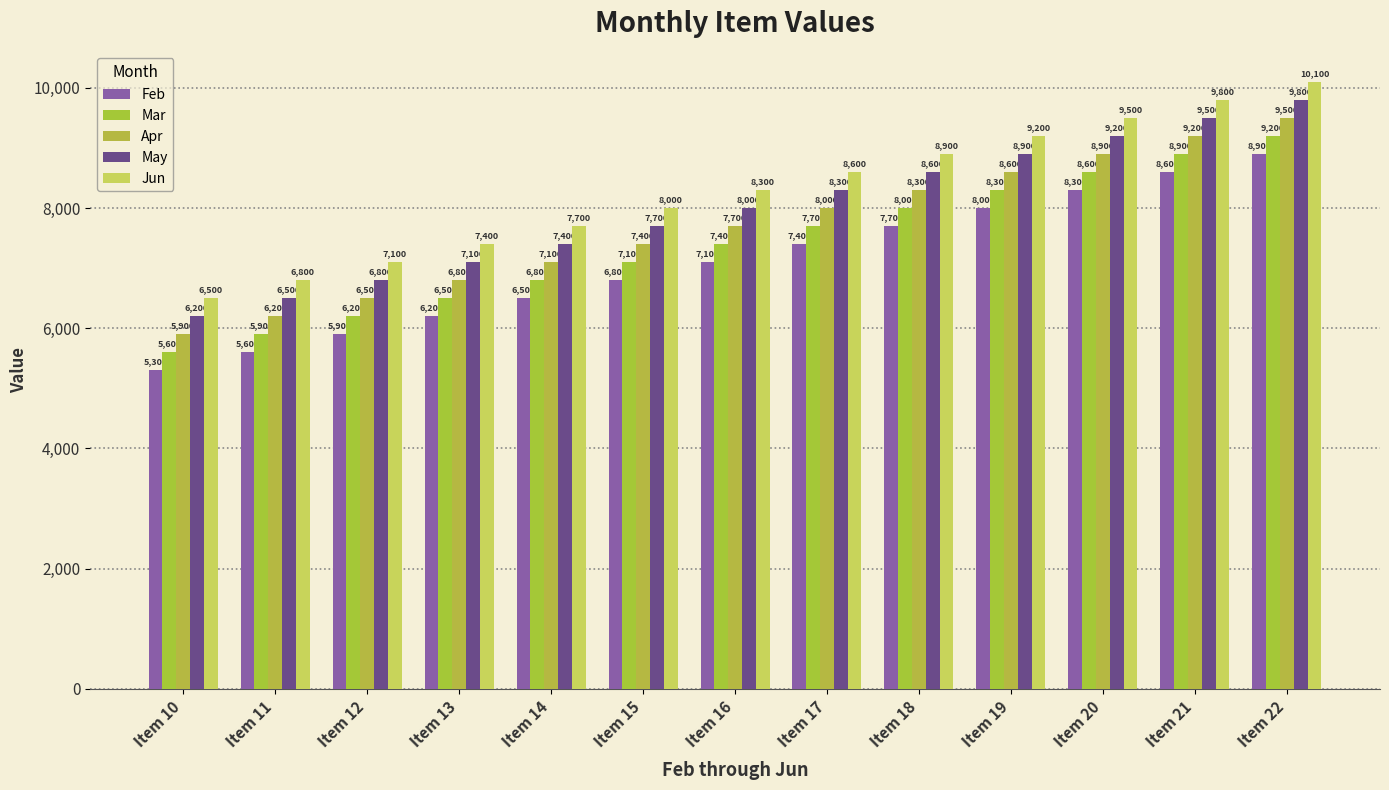

Reading left to right, what are all the values shown in this chart?

Feb: 5300	5600	5900	6200	6500	6800	7100	7400	7700	8000	8300	8600	8900
Mar: 5600	5900	6200	6500	6800	7100	7400	7700	8000	8300	8600	8900	9200
Apr: 5900	6200	6500	6800	7100	7400	7700	8000	8300	8600	8900	9200	9500
May: 6200	6500	6800	7100	7400	7700	8000	8300	8600	8900	9200	9500	9800
Jun: 6500	6800	7100	7400	7700	8000	8300	8600	8900	9200	9500	9800	10100